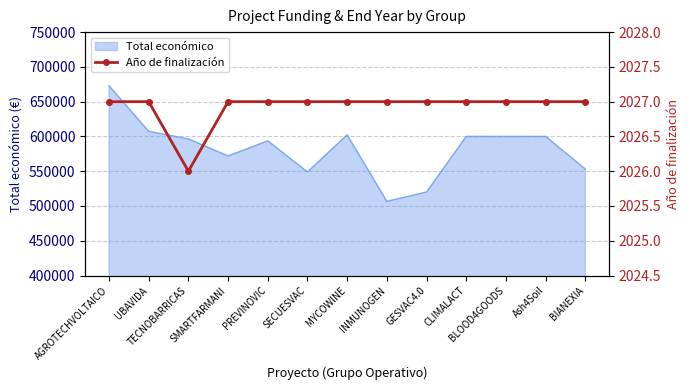

What is the label of the 5th point from the left?

PREVINOVIC